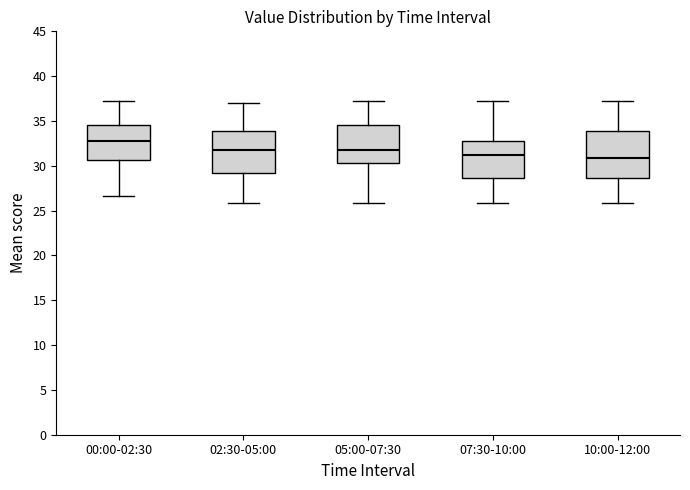

Comparing the boxes themselves (not the whiskers), which one is the tallest?

10:00-12:00